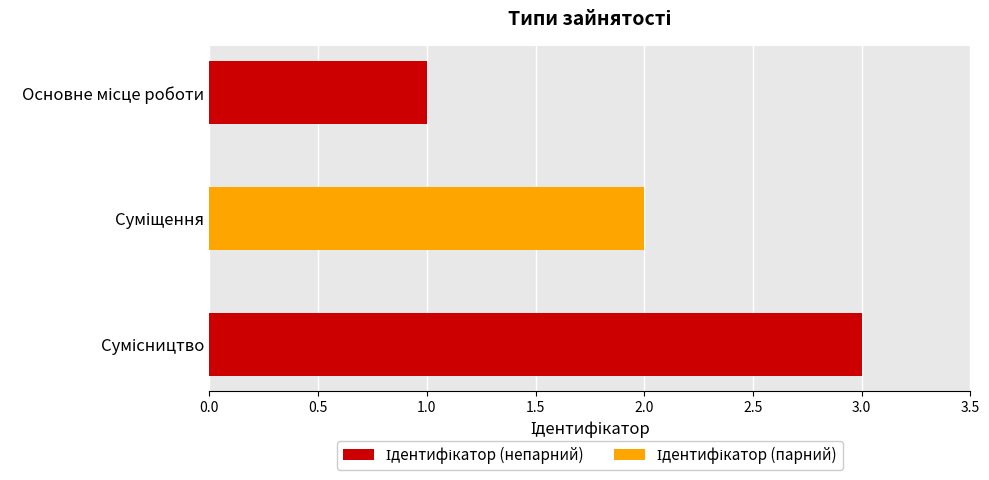

What is the maximum value shown in the chart?

3